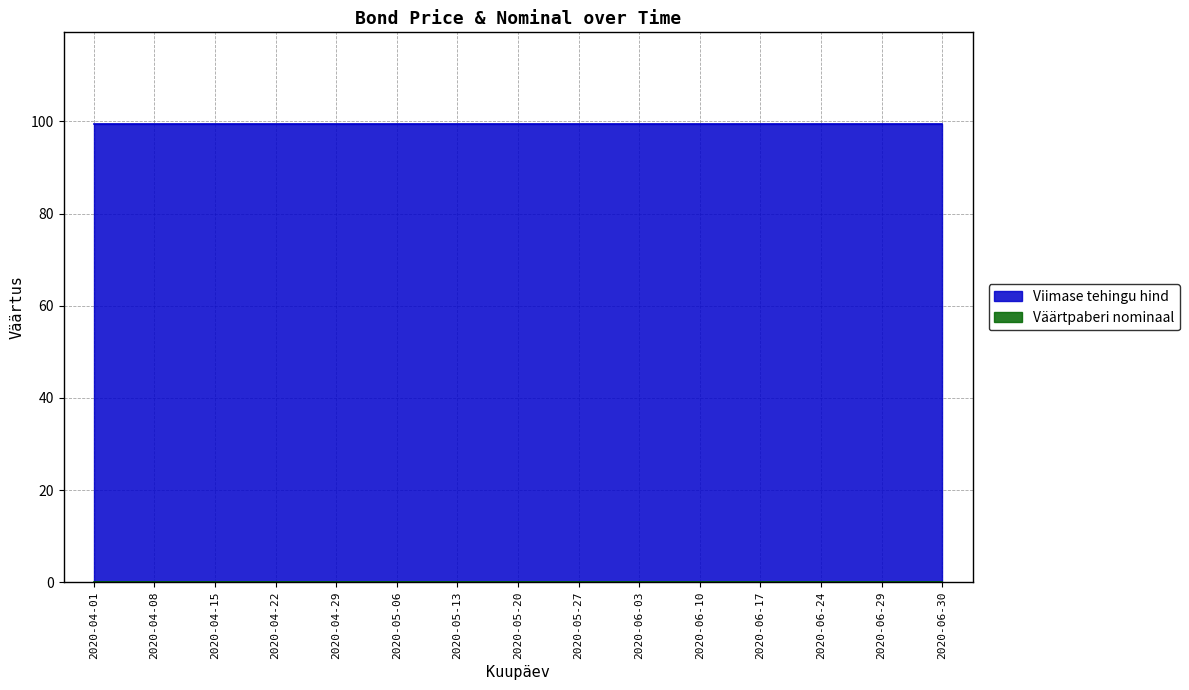

True or false: Väärtpaberi nominaal has more than 1 interior local peaks.

False